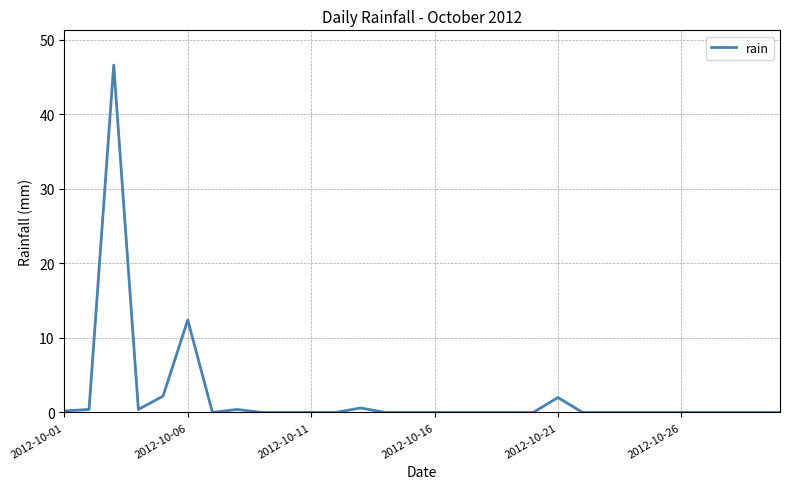

What is the maximum value shown in the chart?

46.6